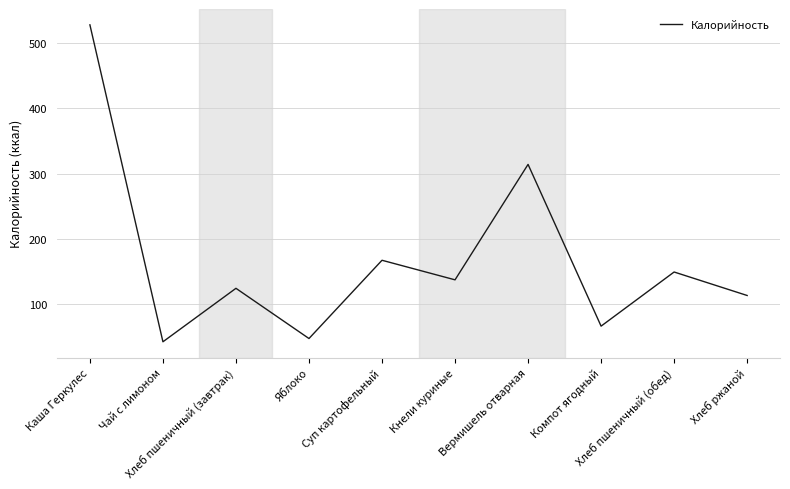

Which has a higher value, Хлеб ржаной or Компот ягодный?

Хлеб ржаной